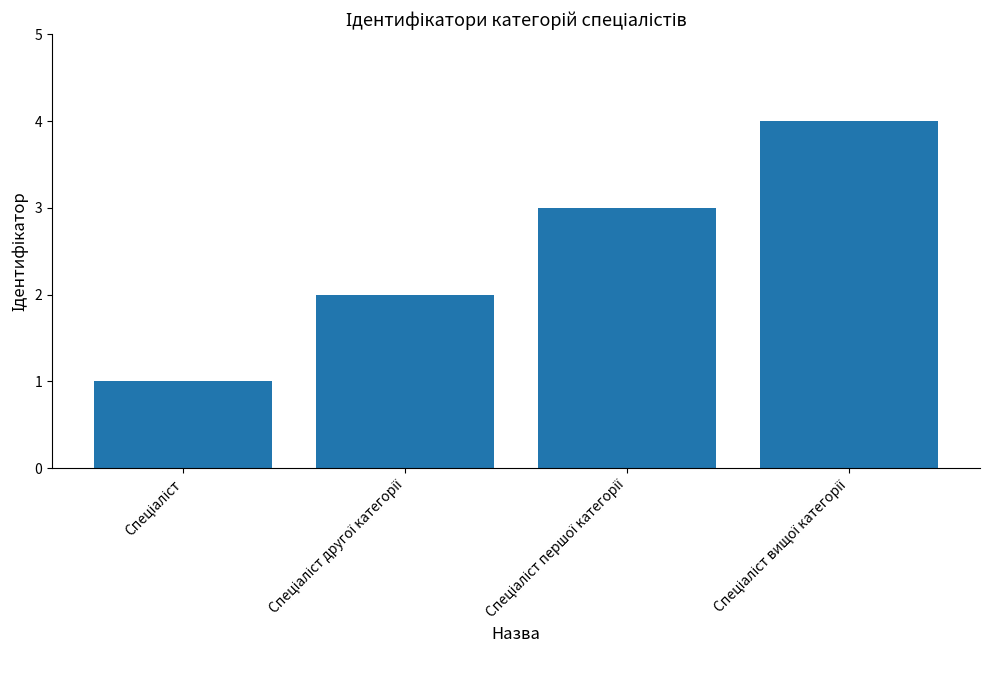

What is the greatest value displayed?

4